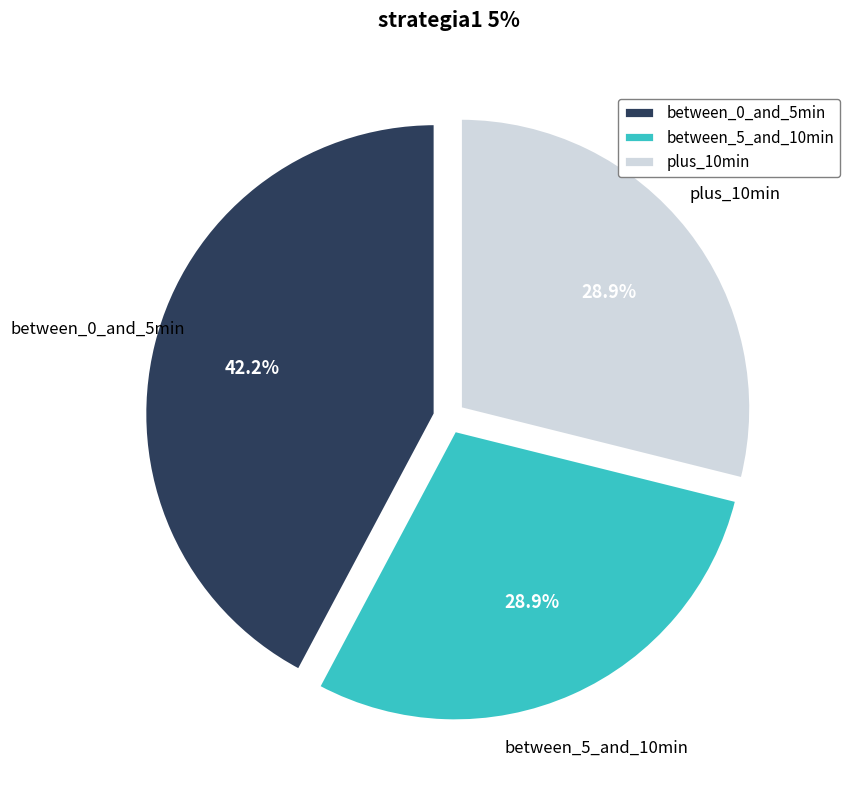

Which category has the biggest portion of the pie?

between_0_and_5min